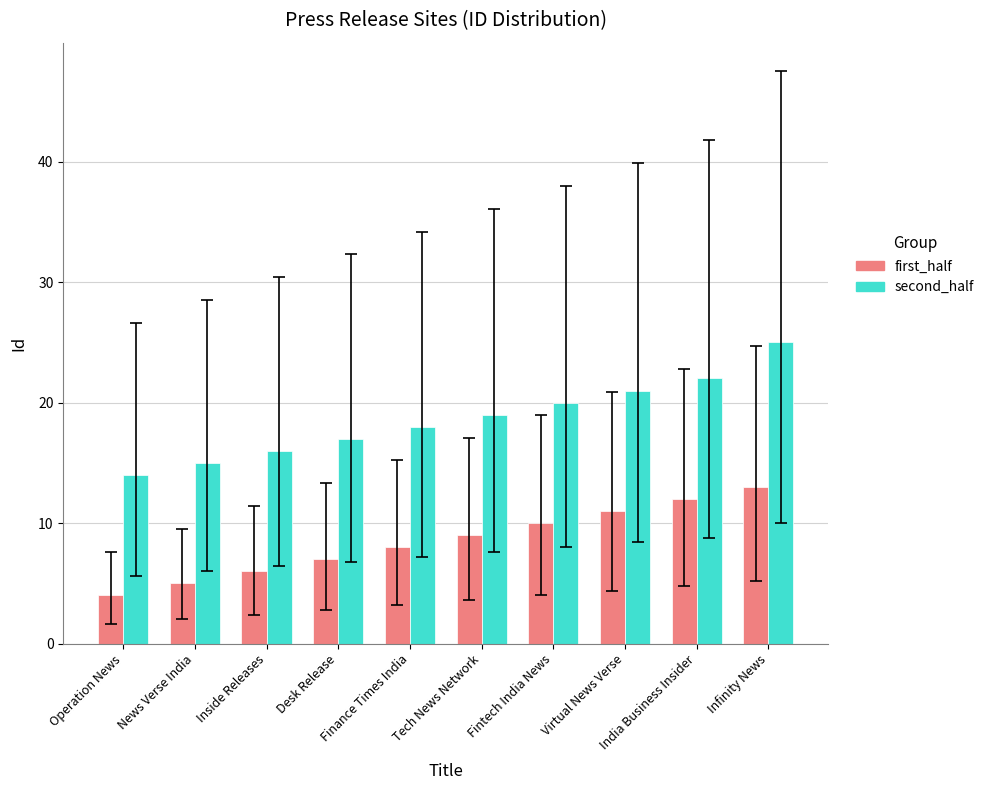

How many groups of bars are there?

10